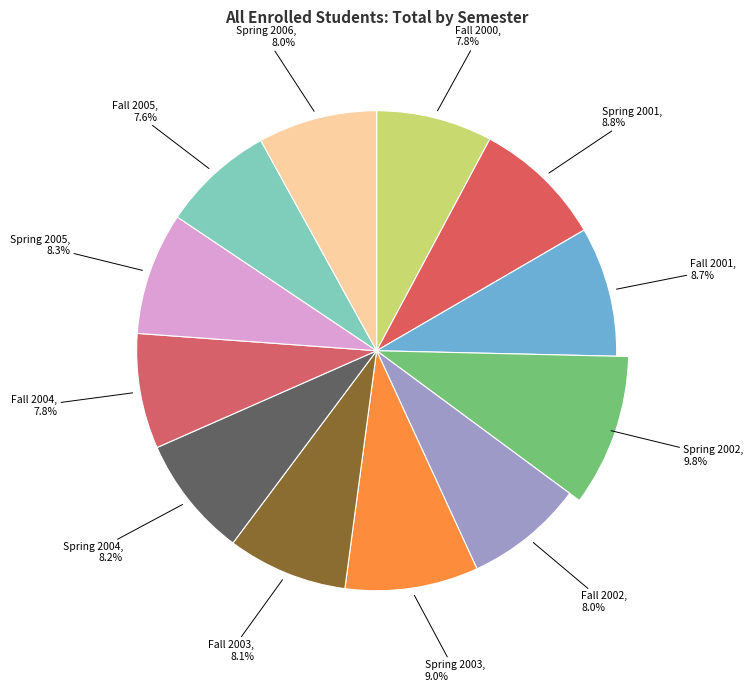

Is Spring 2006 the majority of the pie?

No